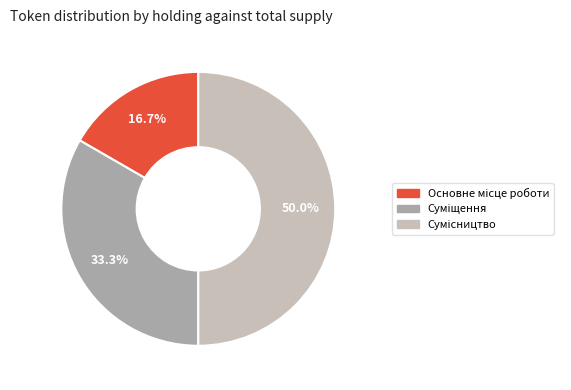

How many segments does this pie chart have?

3